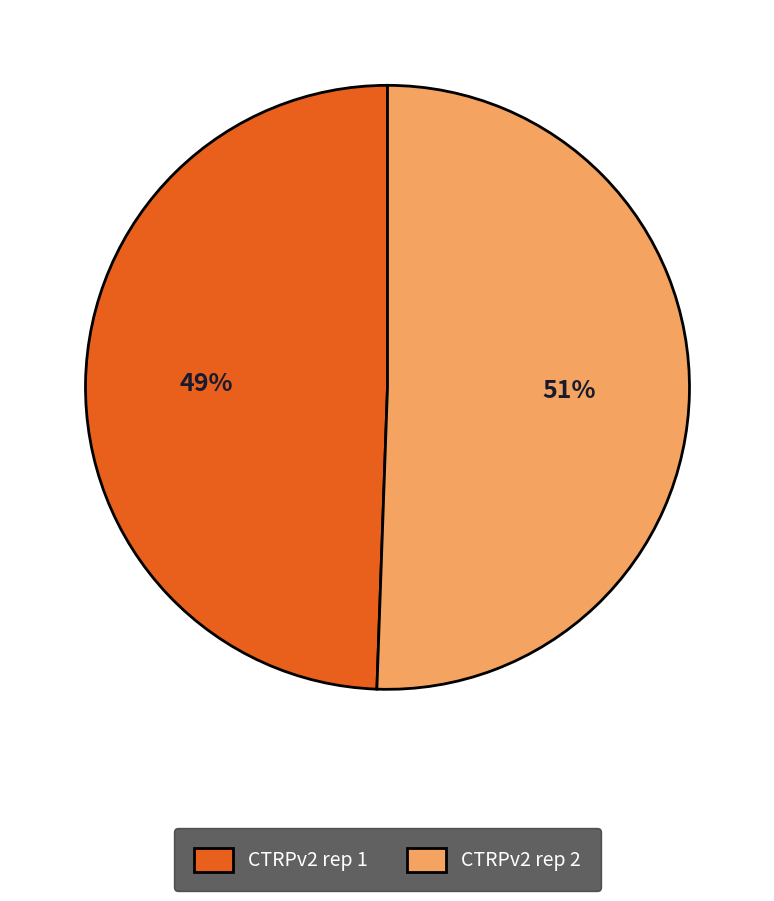

Combined, do CTRPv2 rep 1 and CTRPv2 rep 2 account for over 50%?

Yes